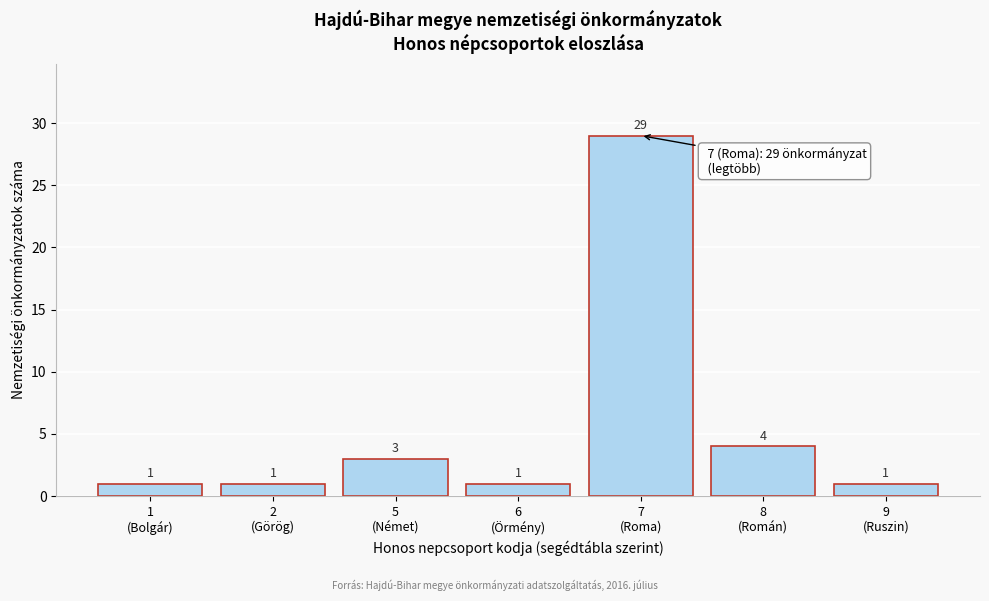

Reading right to left, transcribe all the data shown in this chart.

1	4	29	1	3	1	1